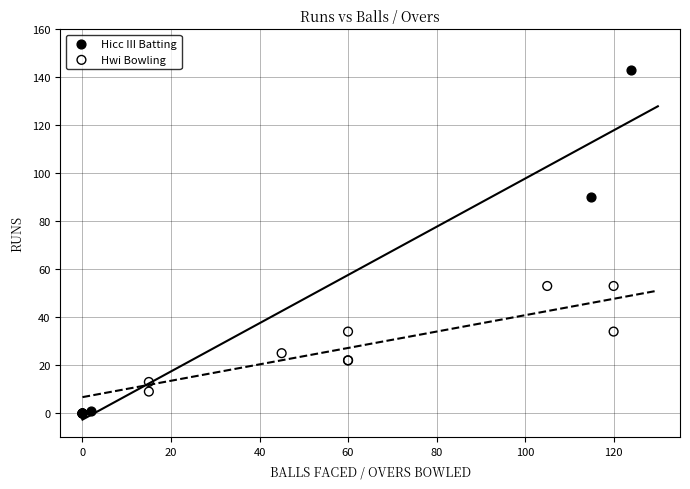

What are all the series names shown in the legend?

Hicc III Batting, Hwi Bowling